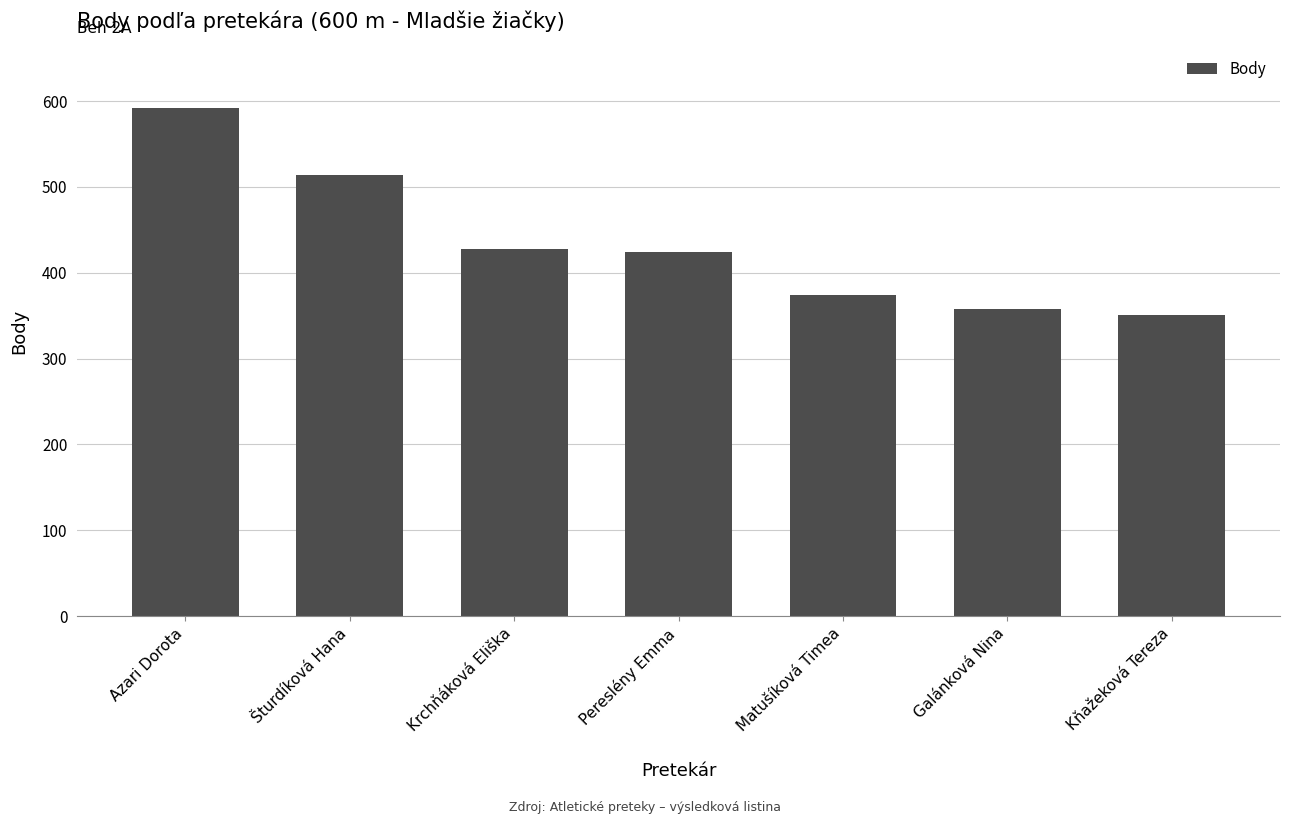

What is the difference between the maximum and minimum values?

241